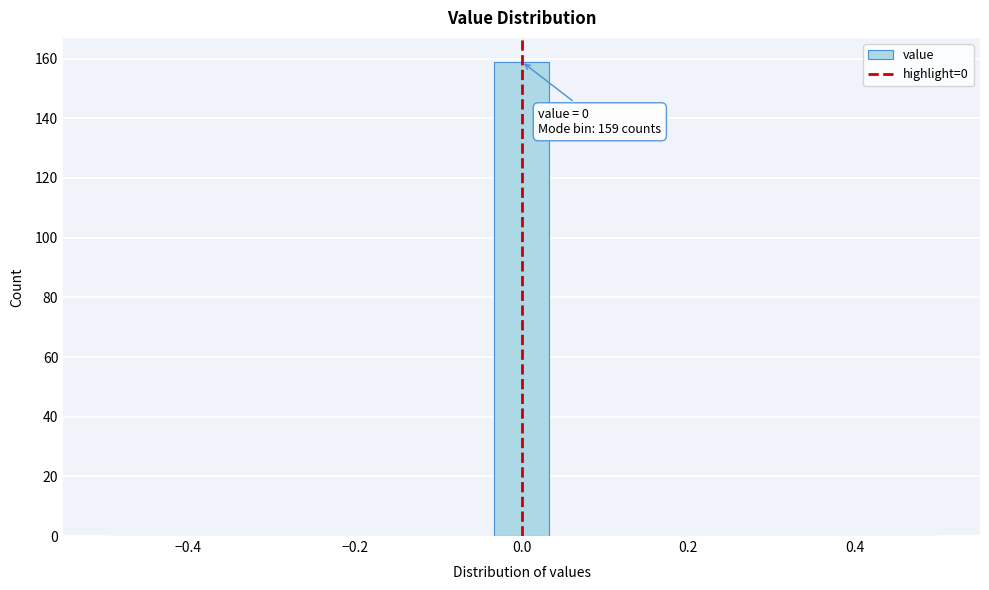

Read against the x-axis, roughly where is the centre of the tallest bar?

0.00